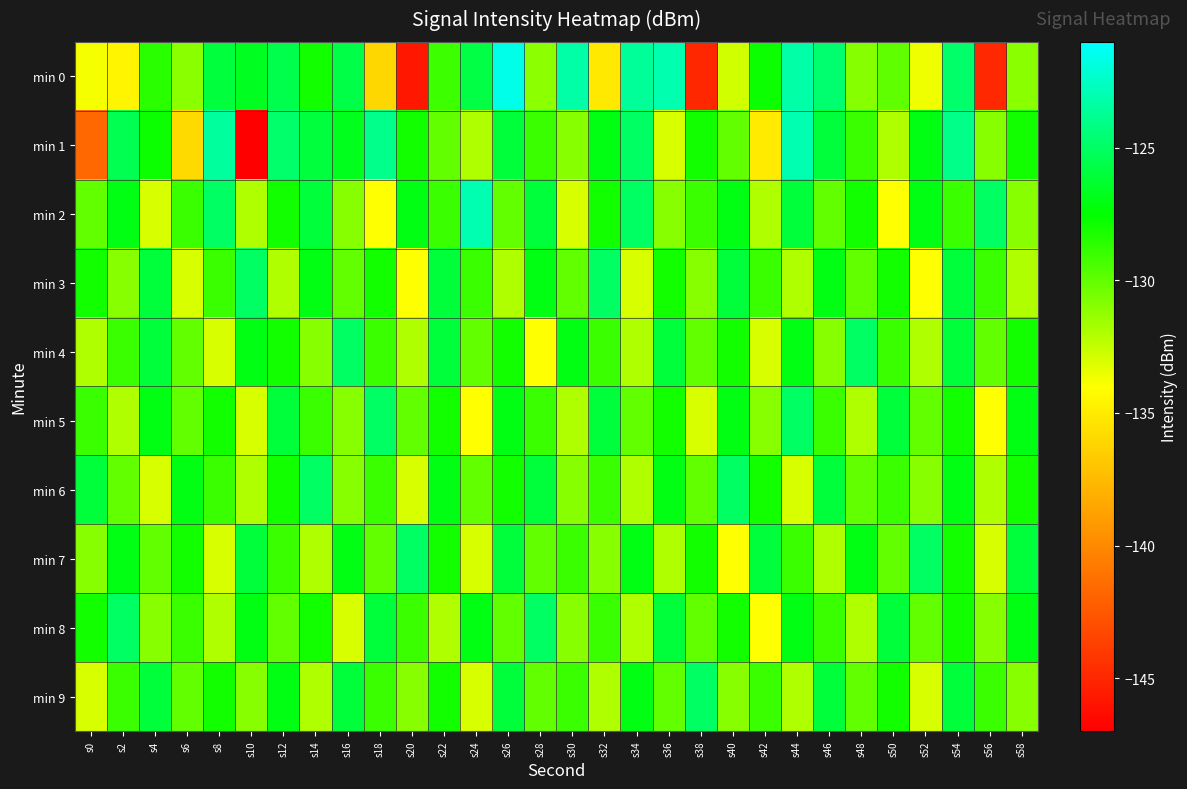

Rank the series by their maximum value, from highest to lowest.

min 0, min 1, min 2, min 3, min 4, min 5, min 6, min 7, min 8, min 9